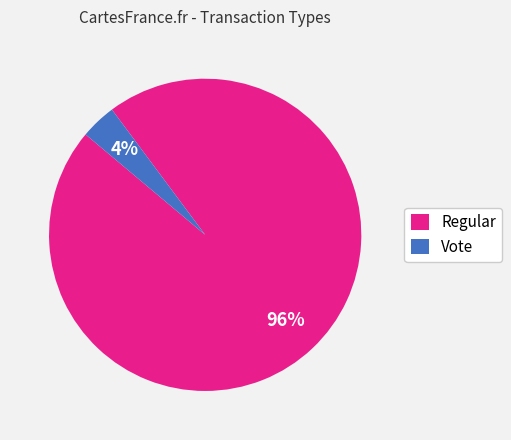

To the nearest percent, what portion does Regular represent?

96%